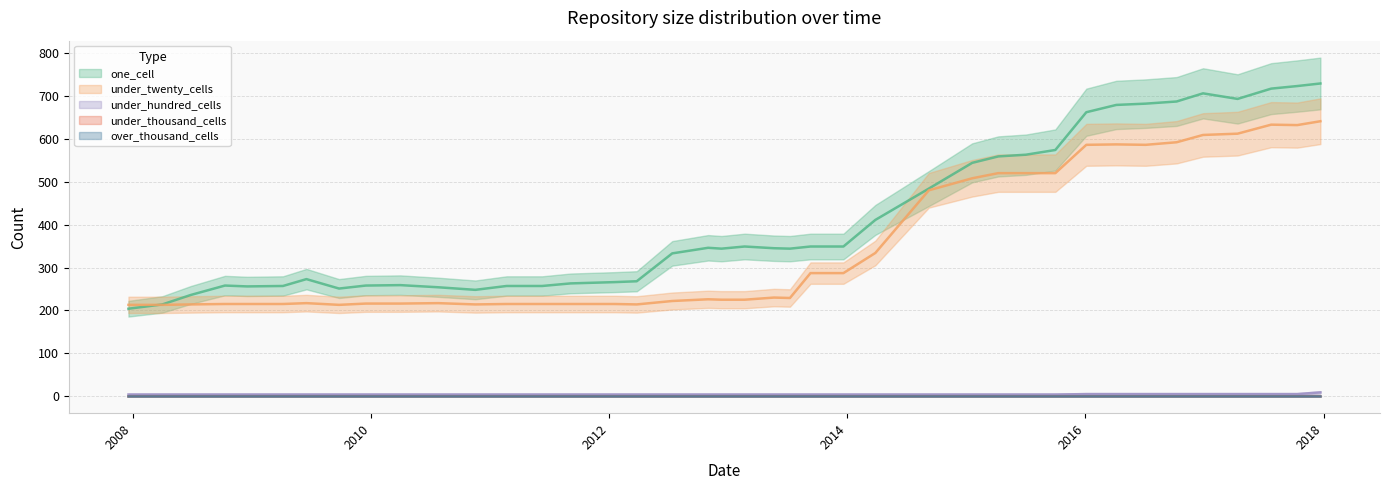

Reading left to right, transcribe all the data shown in this chart.

one_cell: 2007-12-19=204	2008-04-01=214	2008-06-27=236	2008-10-10=258	2008-12-17=256	2009-04-06=257	2009-06-17=273	2009-09-25=251	2009-12-16=258	2010-04-01=259	2010-07-26=254	2010-11-17=248	2011-02-21=257	2011-06-10=257	2011-09-05=263	2012-01-18=266	2012-03-26=268	2012-07-13=333	2012-10-31=346	2012-12-11=344	2013-02-20=349	2013-05-21=345	2013-07-09=344	2013-09-10=349	2013-12-20=349	2014-03-28=411	2014-09-08=484	2015-01-19=544	2015-04-09=559	2015-07-03=563	2015-10-01=574	2016-01-04=662	2016-04-05=679	2016-07-04=682	2016-10-07=687	2016-12-27=706	2017-04-12=693	2017-07-24=717	2017-10-12=723	2017-12-22=729
under_twenty_cells: 2007-12-19=213	2008-04-01=213	2008-06-27=214	2008-10-10=215	2008-12-17=215	2009-04-06=215	2009-06-17=217	2009-09-25=213	2009-12-16=216	2010-04-01=216	2010-07-26=217	2010-11-17=214	2011-02-21=215	2011-06-10=215	2011-09-05=215	2012-01-18=215	2012-03-26=214	2012-07-13=222	2012-10-31=226	2012-12-11=225	2013-02-20=225	2013-05-21=230	2013-07-09=229	2013-09-10=287	2013-12-20=287	2014-03-28=334	2014-09-08=480	2015-01-19=508	2015-04-09=520	2015-07-03=520	2015-10-01=520	2016-01-04=586	2016-04-05=587	2016-07-04=586	2016-10-07=592	2016-12-27=609	2017-04-12=612	2017-07-24=633	2017-10-12=632	2017-12-22=641
under_hundred_cells: 2007-12-19=4	2008-04-01=4	2008-06-27=4	2008-10-10=4	2008-12-17=4	2009-04-06=4	2009-06-17=4	2009-09-25=4	2009-12-16=4	2010-04-01=4	2010-07-26=4	2010-11-17=4	2011-02-21=4	2011-06-10=4	2011-09-05=4	2012-01-18=4	2012-03-26=4	2012-07-13=4	2012-10-31=4	2012-12-11=4	2013-02-20=4	2013-05-21=4	2013-07-09=4	2013-09-10=4	2013-12-20=4	2014-03-28=4	2014-09-08=4	2015-01-19=4	2015-04-09=4	2015-07-03=4	2015-10-01=4	2016-01-04=5	2016-04-05=5	2016-07-04=5	2016-10-07=5	2016-12-27=5	2017-04-12=5	2017-07-24=5	2017-10-12=5	2017-12-22=9